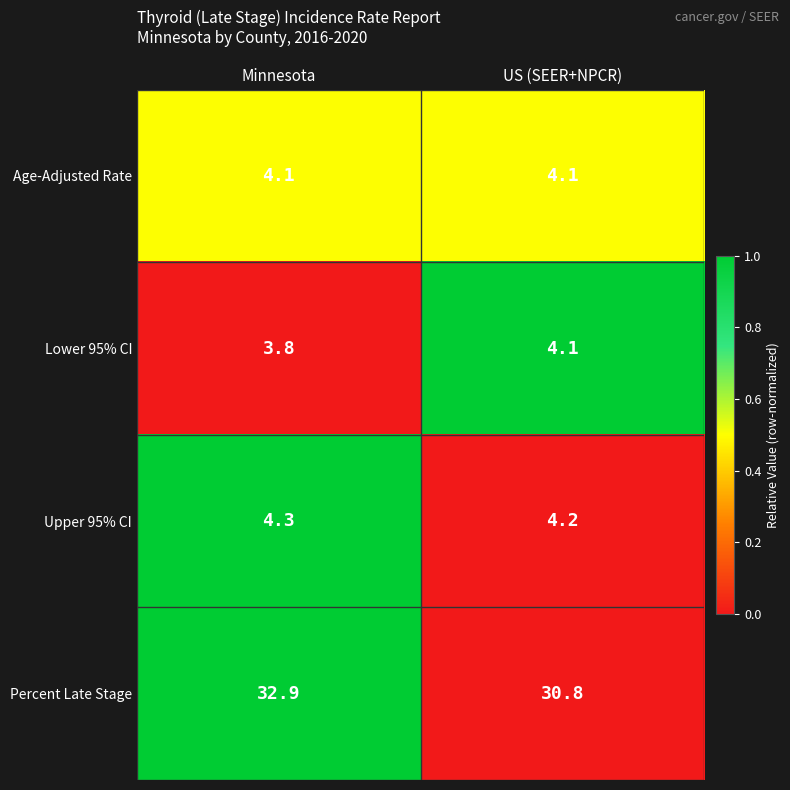

Reading left to right, what are all the values shown in this chart?

Age-Adjusted Rate: Minnesota=4.1	US (SEER+NPCR)=4.1
Lower 95% CI: Minnesota=3.8	US (SEER+NPCR)=4.1
Upper 95% CI: Minnesota=4.3	US (SEER+NPCR)=4.2
Percent Late Stage: Minnesota=32.9	US (SEER+NPCR)=30.8